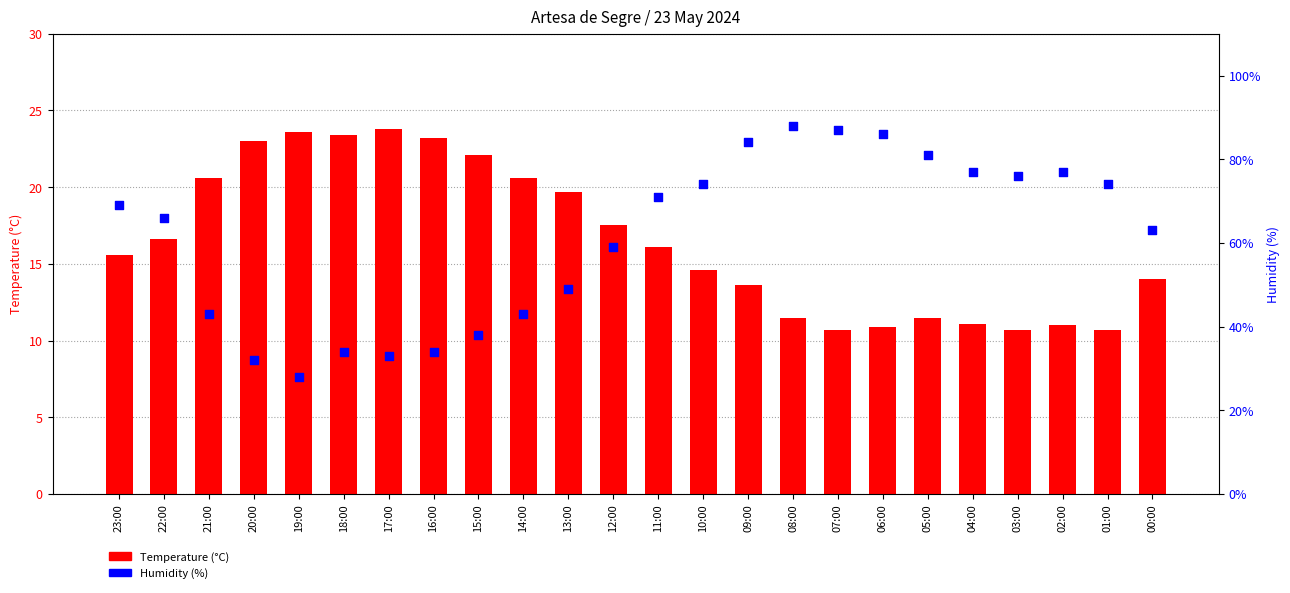

Which series contains the highest Y value?

Humidity (%)